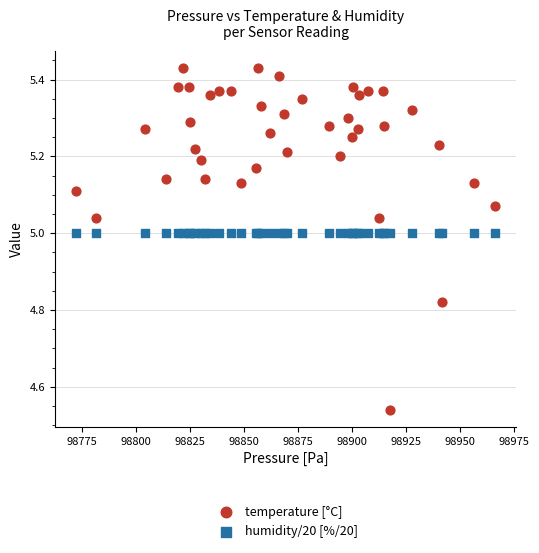

Which series contains the highest Y value?

temperature [°C]